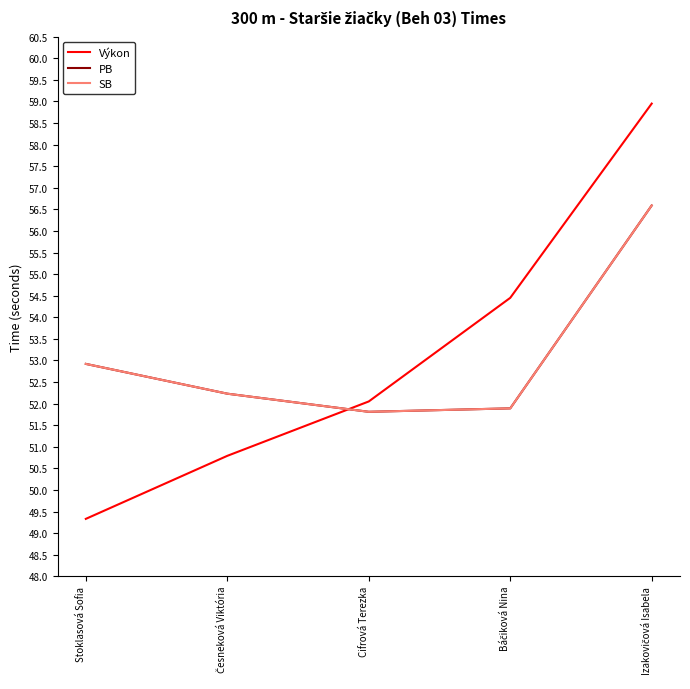

Between which two adjacent categories do PB and Výkon first intersect?

Česneková Viktória and Cifrová Terezka